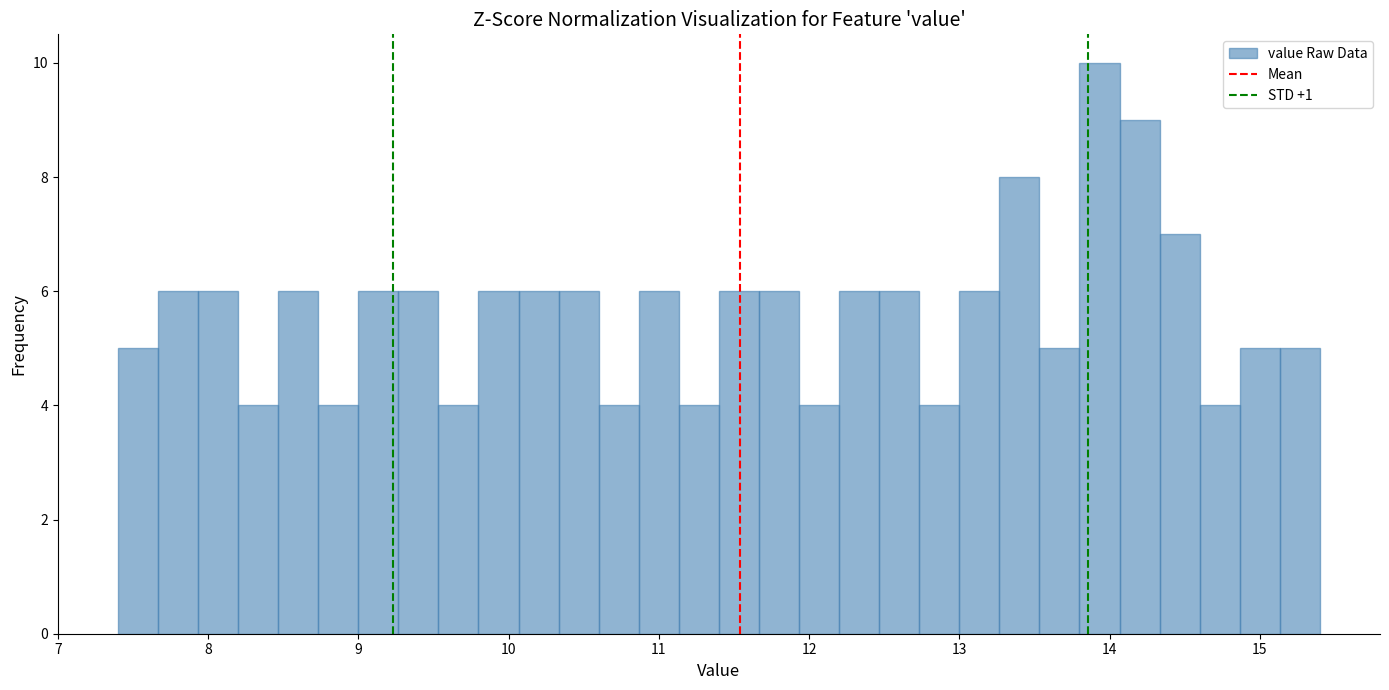

Around what value on the x-axis is the tallest bar? Give the approximate position of its centre, as read against the axis.

13.9